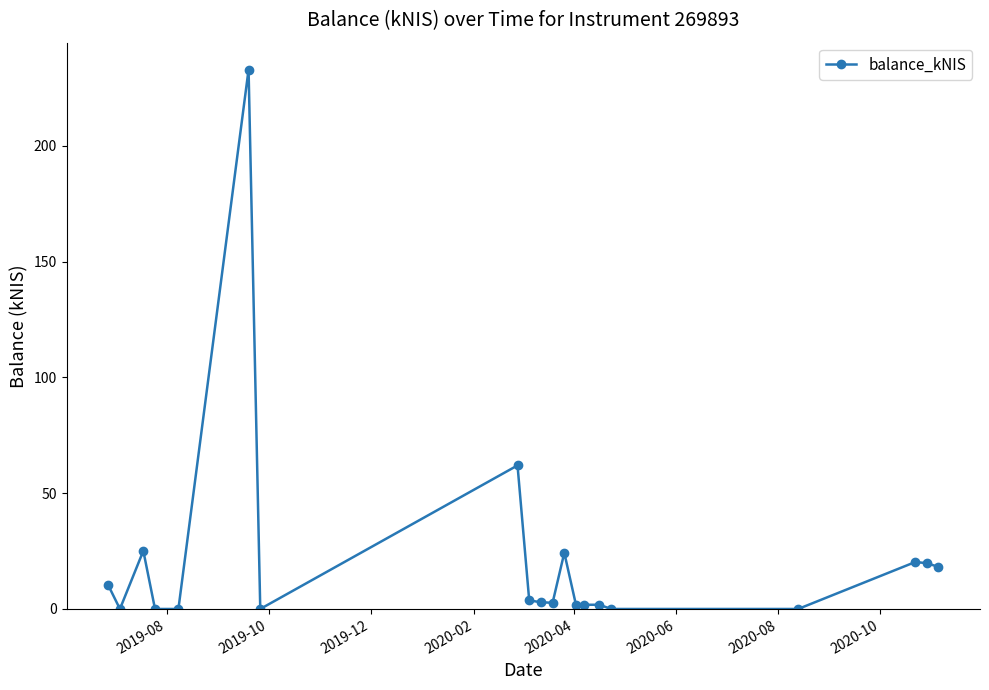

Is this an area chart (filled region under the line)?

No